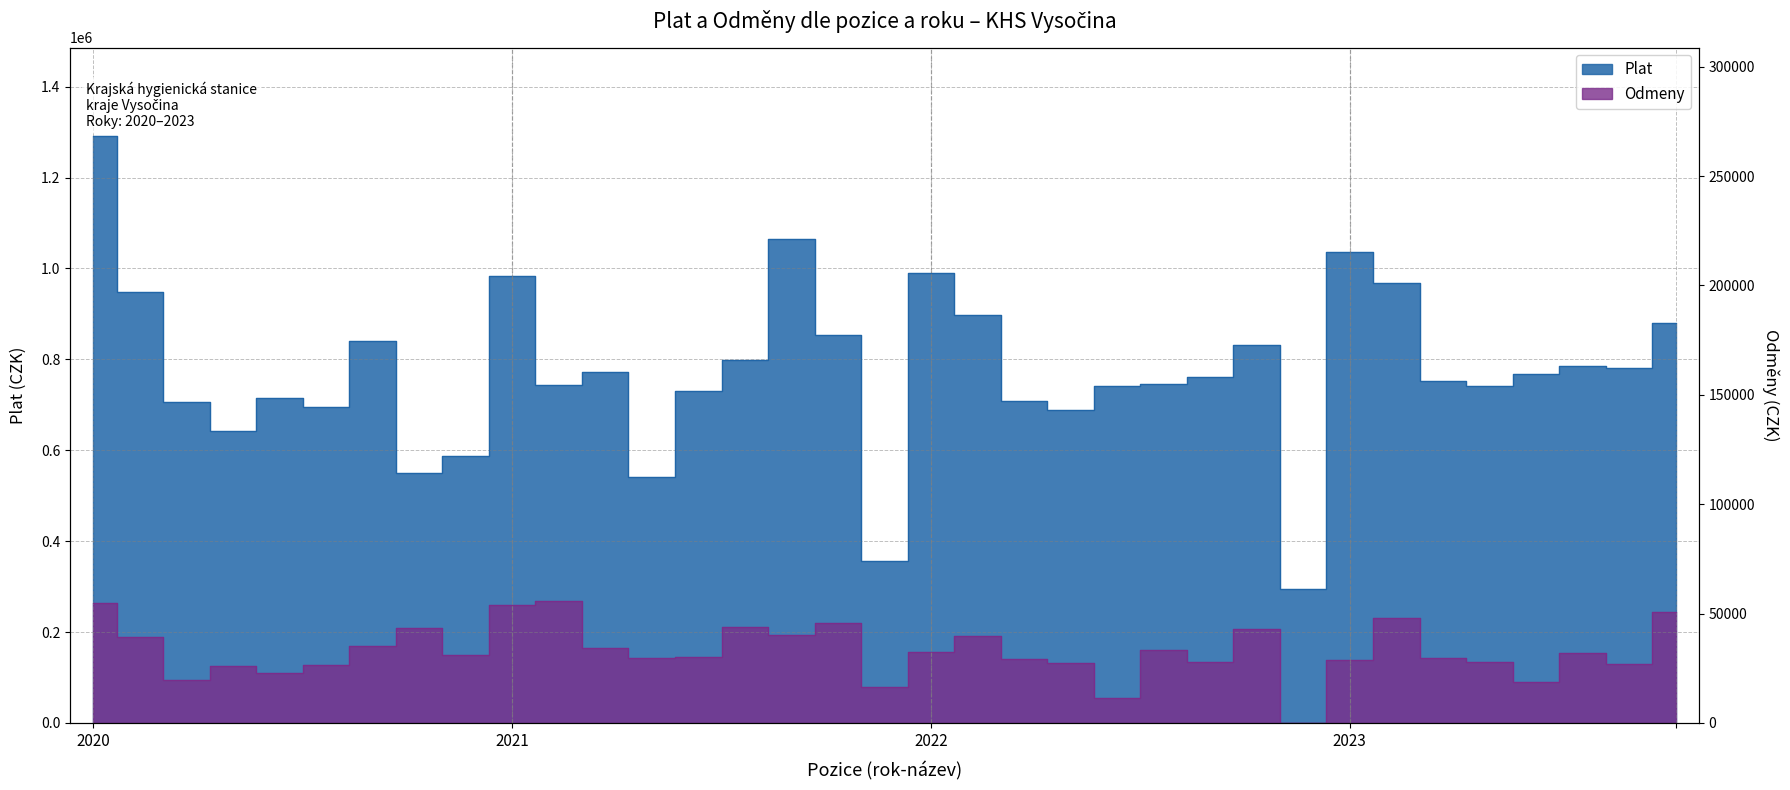

Reading left to right, list all the values displayed in this chart.

Plat: 1292196	947392	705779	641631	713983	696211	840910	550769	587780	983313	743847	772756	542231	730528	797614	1063754	853768	356679	990485	898302	707526	689534	741276	744752	762228	831858	293830	1036695	968747	751892	741237	767091	786224	780696	880434
Odmeny: 265000	190075	95250	125000	110205	128000	170000	210000	150430	260000	268483	165320	143060	145000	210130	193000	220000	80105	156000	192230	140300	132125	55310	161211	134000	207000	0	138000	230390	142565	135245	90415	154404	130090	245000